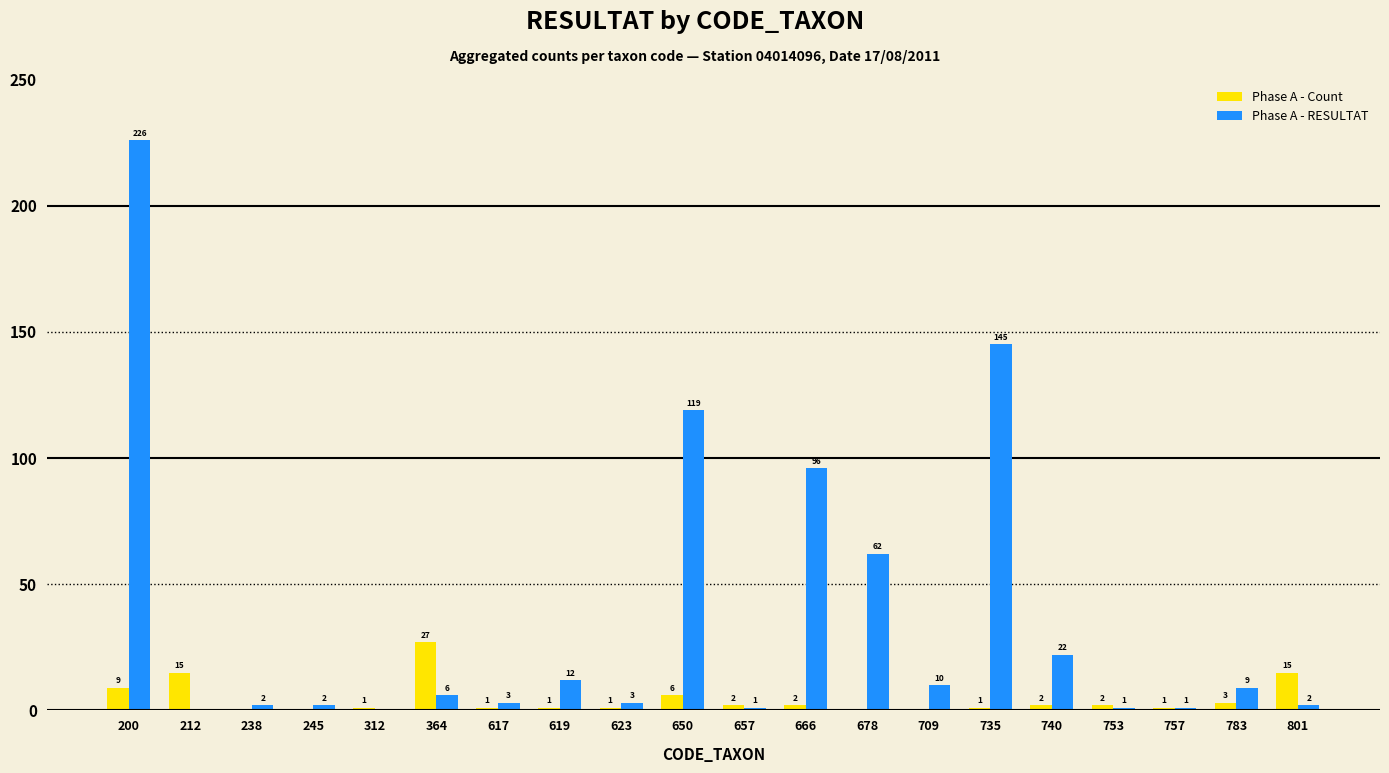

The Phase A - RESULTAT series shows 62 at 678. True or false?

True